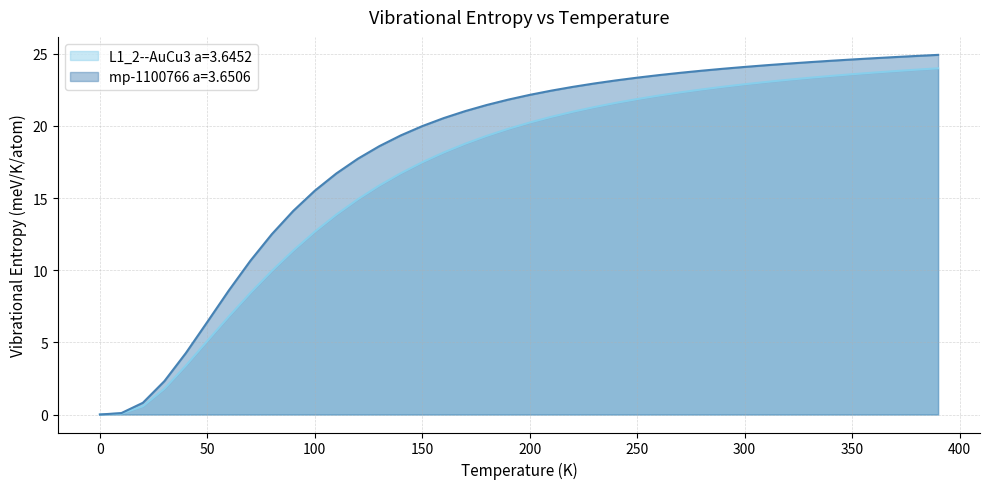

What position from the left is 190.0?

20